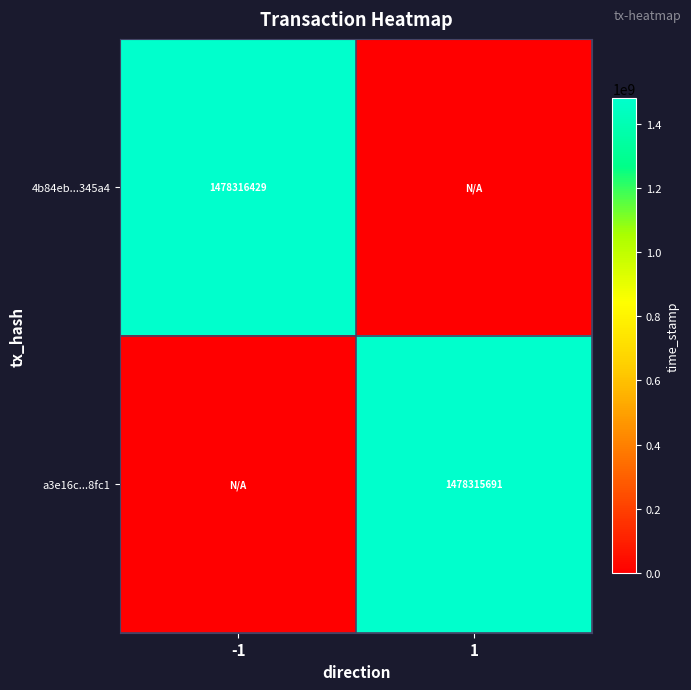

True or false: a3e16c...8fc1 has a value of 1478315691 at 1.

True